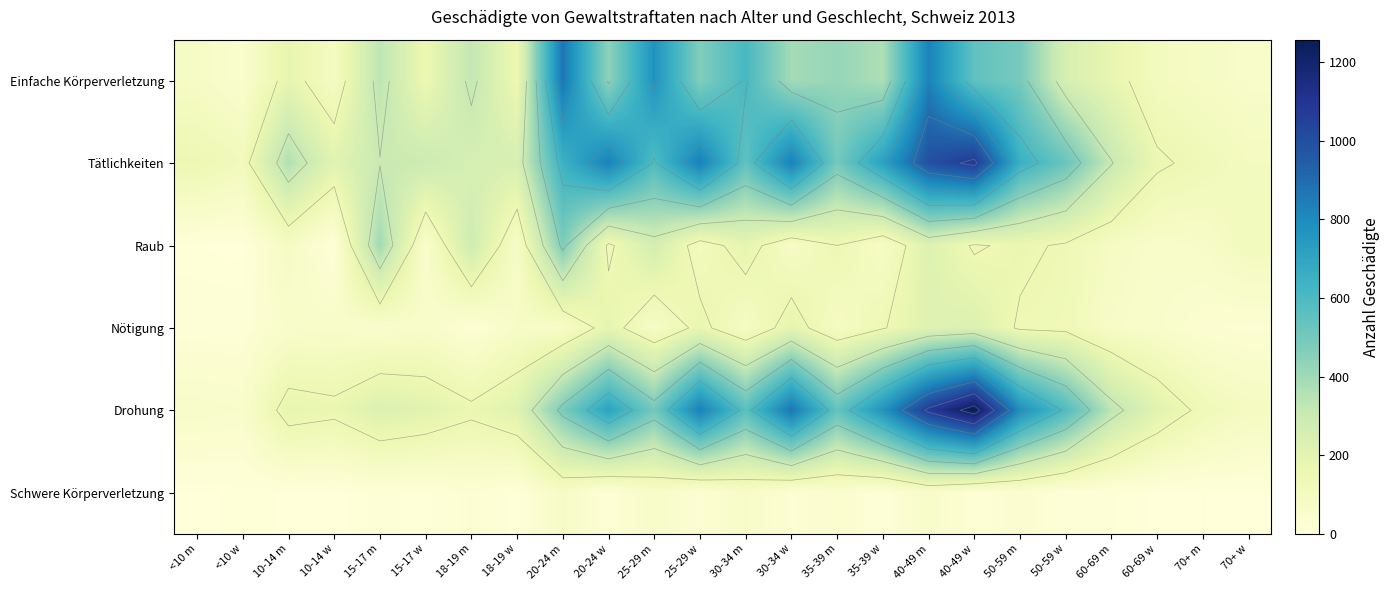

Which category has the lowest value in the Schwere Körperverletzung series?

10-14 w